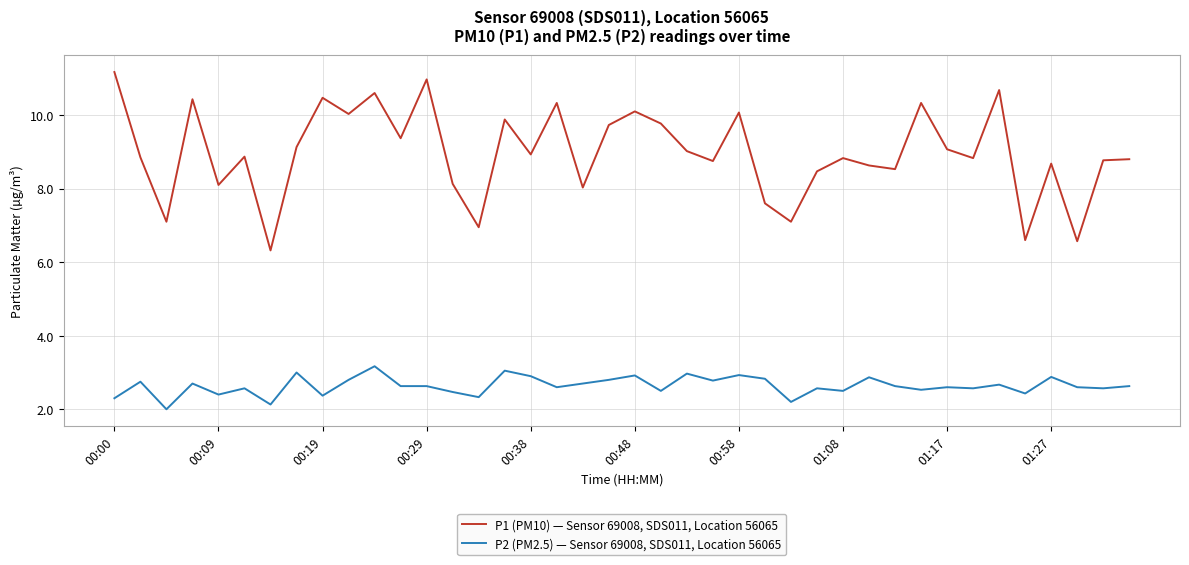

Which series has the widest spread of values?

P1 (PM10) — Sensor 69008, SDS011, Location 56065